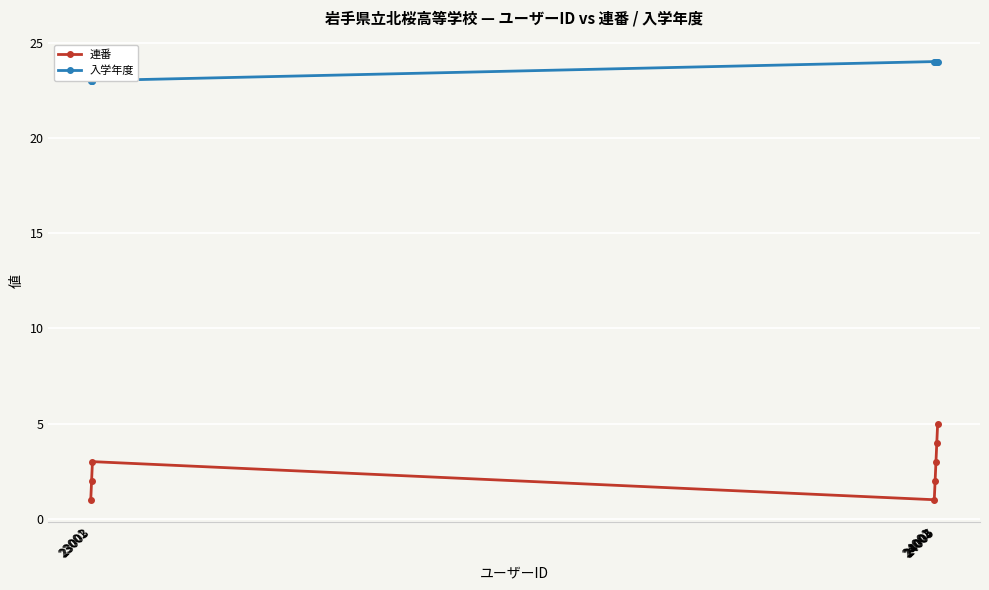

At which category is the sum across all series the highest?

24005